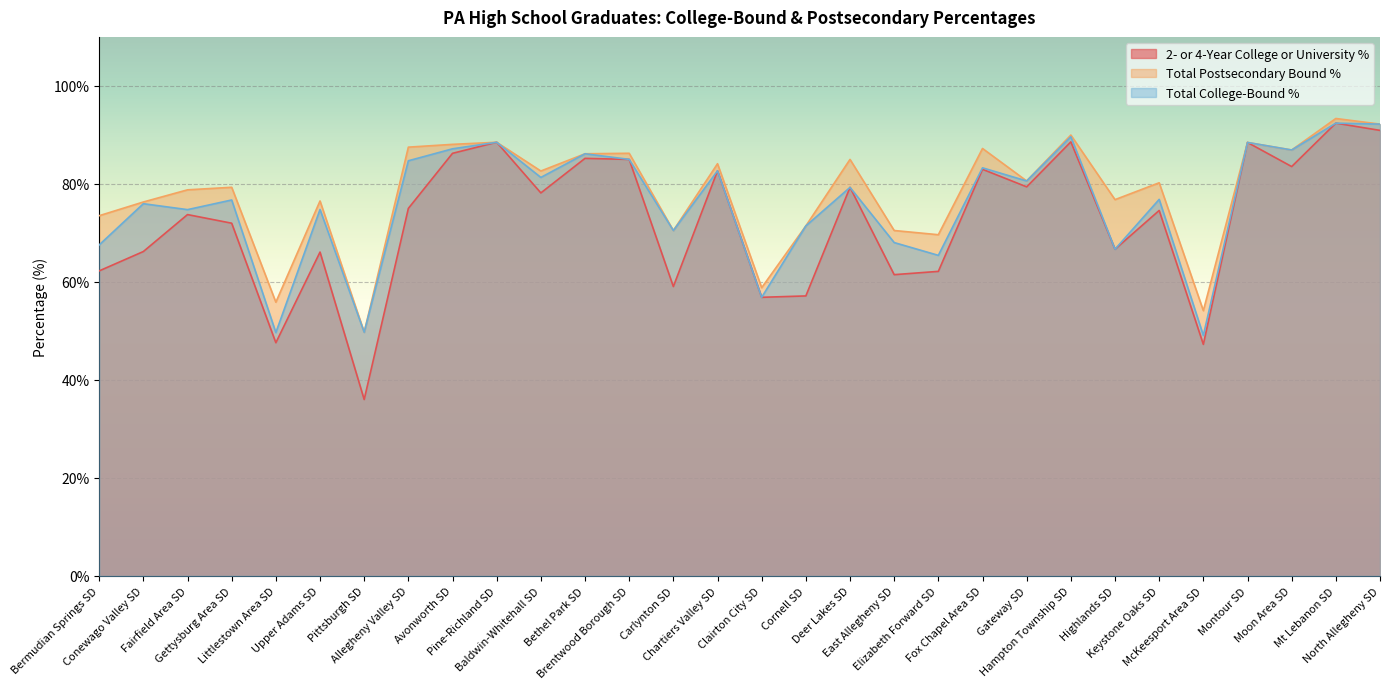

True or false: Total College-Bound % and Total Postsecondary Bound % intersect in this chart.

False